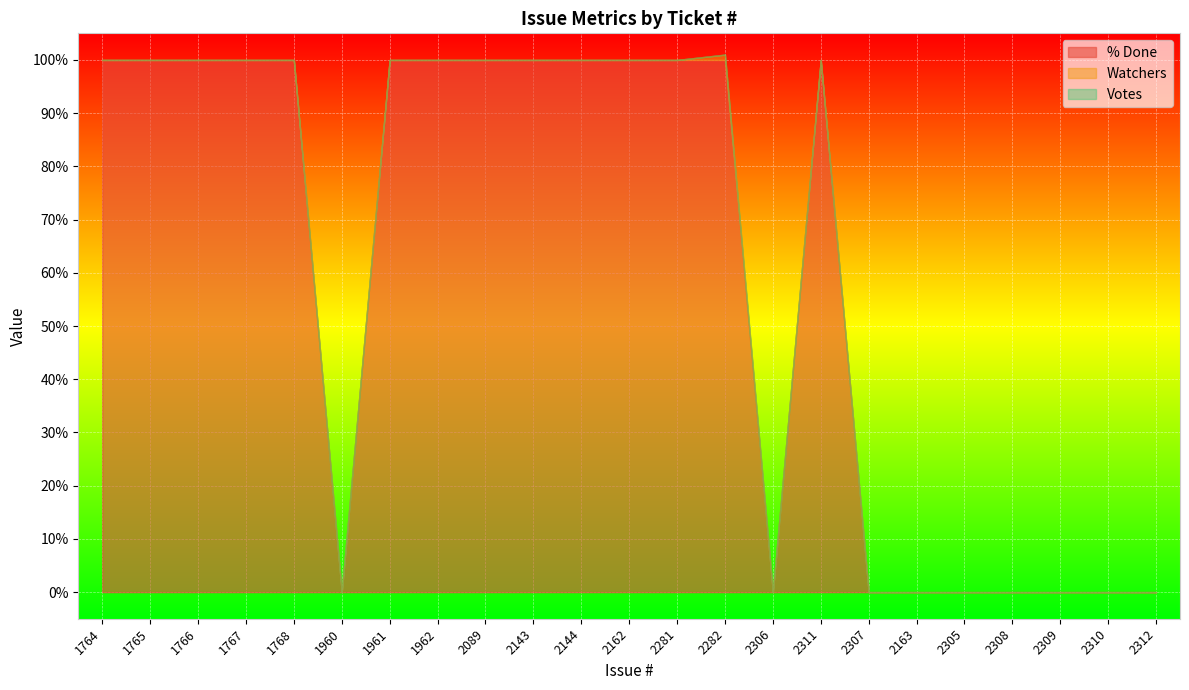

What is the label of the 18th point from the right?

1960